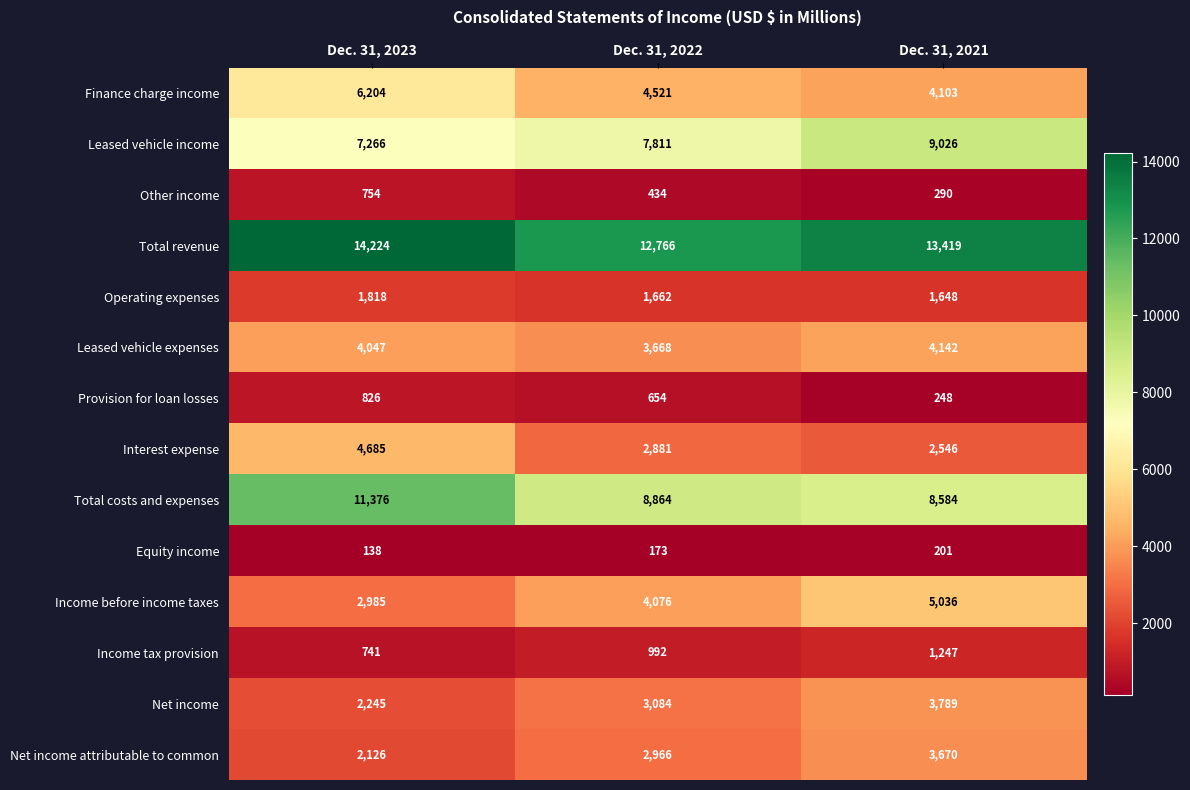

What is the difference between the highest and lowest values at Dec. 31, 2022?

12593